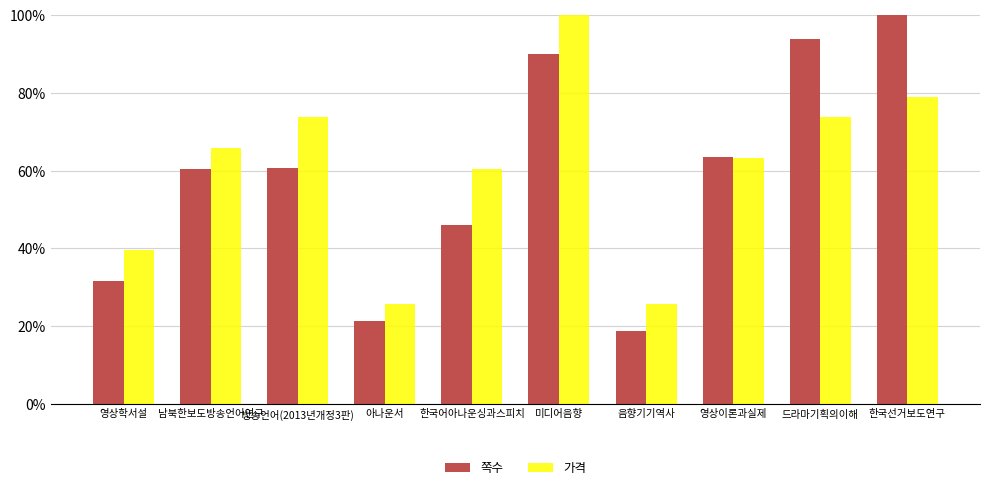

What are all the series names shown in the legend?

쪽수, 가격